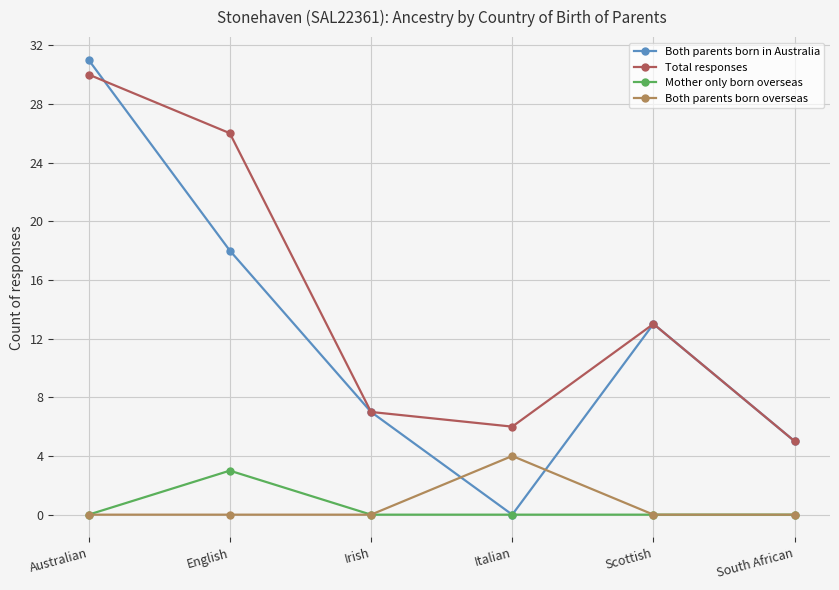

Is it true that Total responses equals 36 at English?

False